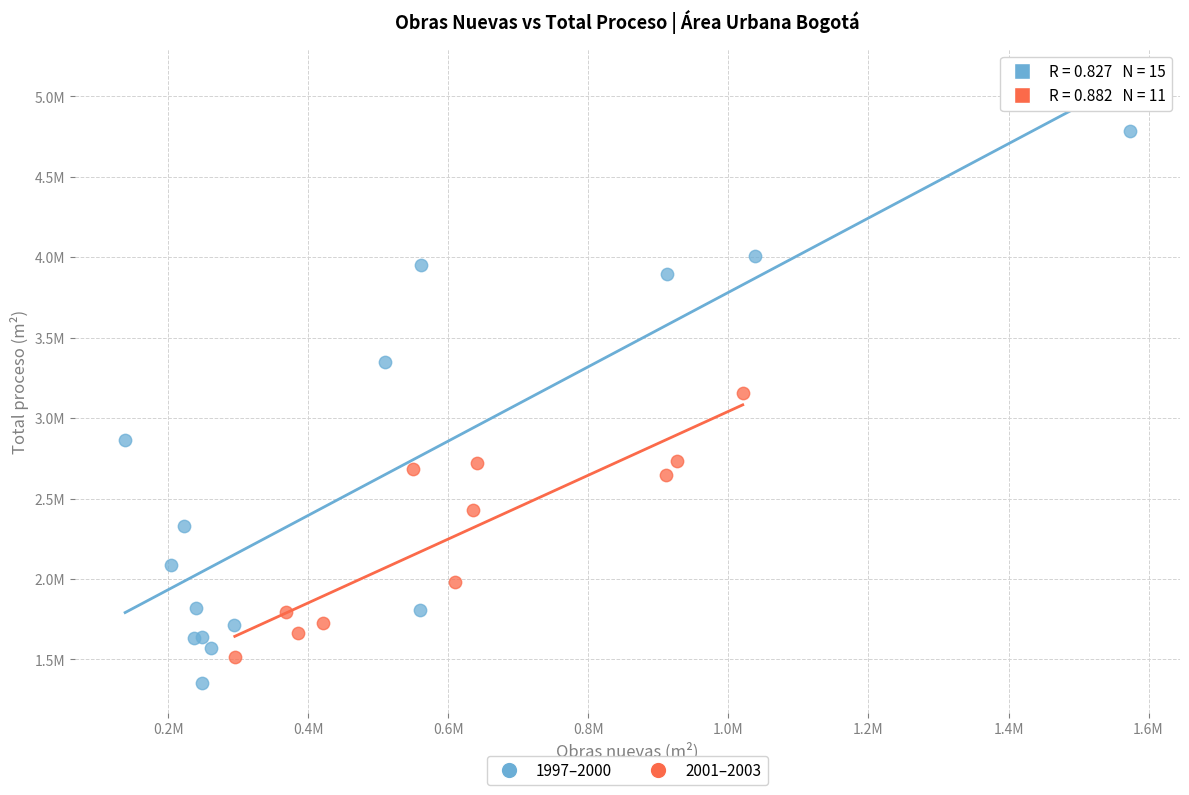

What are all the series names shown in the legend?

1997–2000, 2001–2003